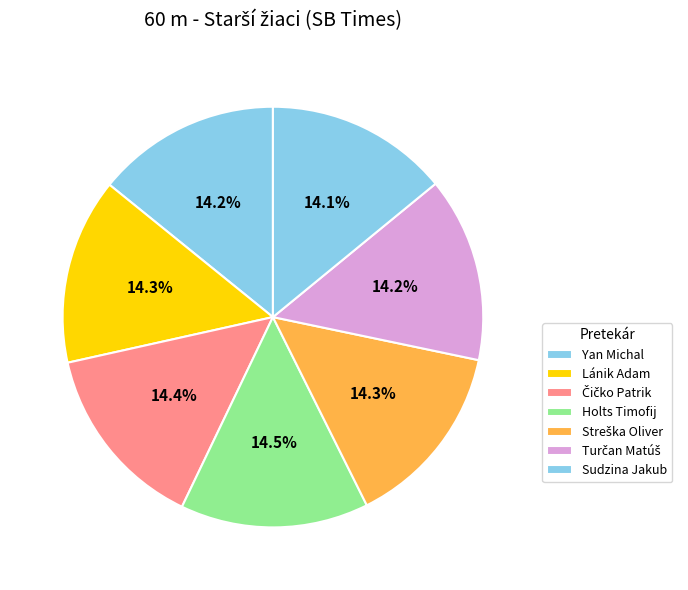

Count the number of slices in the pie.

7